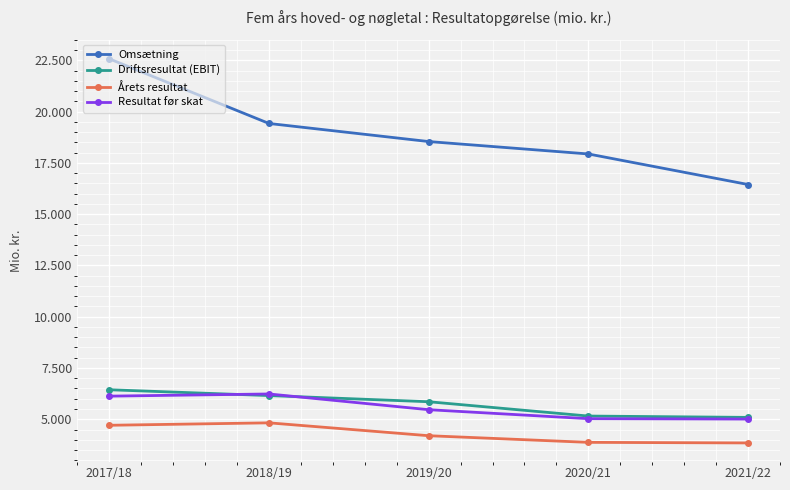

True or false: Omsætning and Resultat før skat intersect in this chart.

False